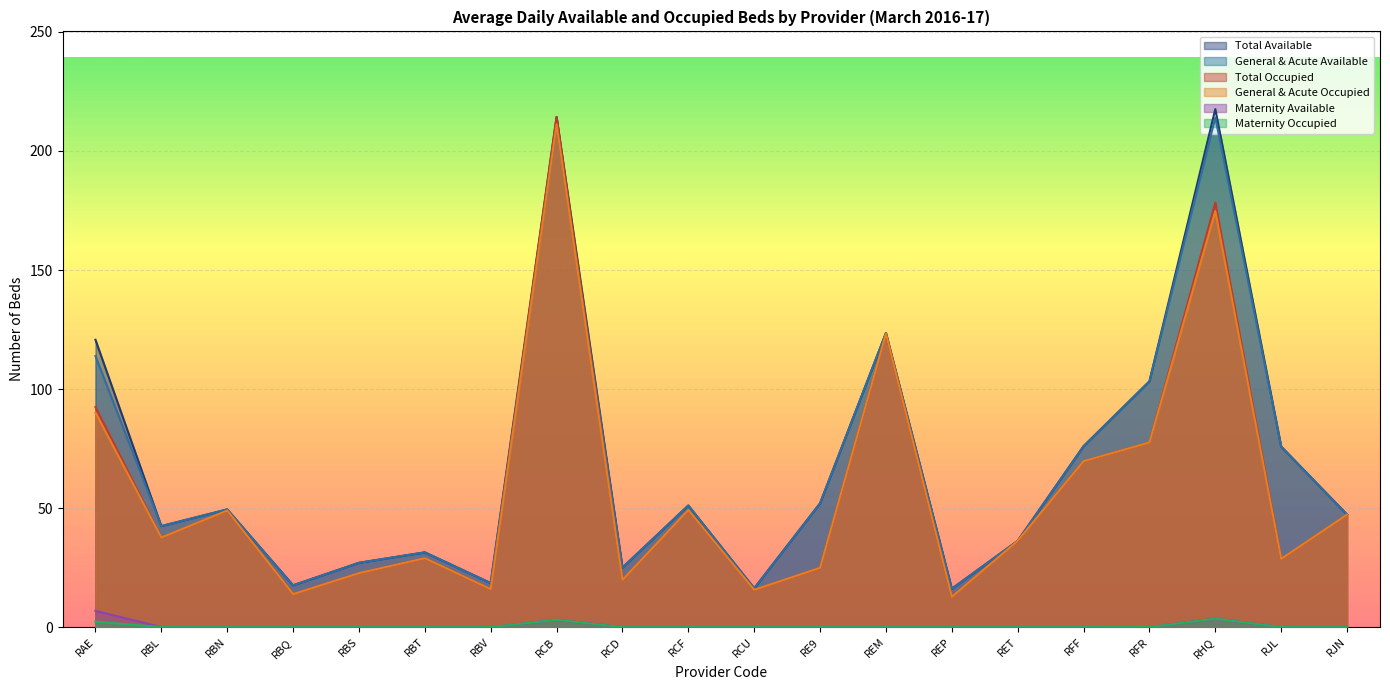

Reading left to right, extract all data points from this chart.

Total Available: 120.7	42.4	49.4	17.6	27.0	31.4	18.5	214.3	25.0	51.1	16.3	52.0	123.5	16.1	36.2	76.0	103.3	217.6	75.8	47.3
General & Acute Available: 113.9	42.4	49.4	17.6	27.0	31.4	18.5	211.2	25.0	51.1	16.3	52.0	123.5	16.1	36.2	76.0	103.2	214.0	75.8	47.3
Total Occupied: 92.4	37.6	49.0	13.9	22.7	29.0	16.0	214.3	19.8	49.2	15.7	24.9	123.3	12.7	36.2	69.7	77.6	178.3	28.7	47.3
General & Acute Occupied: 90.1	37.6	49.0	13.9	22.7	29.0	16.0	211.2	19.8	49.2	15.7	24.9	123.3	12.7	36.2	69.7	77.6	174.8	28.7	47.3
Maternity Available: 6.8	0.0	0.0	0.0	0.0	0.0	0.0	3.1	0.0	0.0	0.0	0.0	0.0	0.0	0.0	0.0	0.0	3.6	0.0	0.0
Maternity Occupied: 2.3	0.0	0.0	0.0	0.0	0.0	0.0	3.1	0.0	0.0	0.0	0.0	0.0	0.0	0.0	0.0	0.0	3.6	0.0	0.0